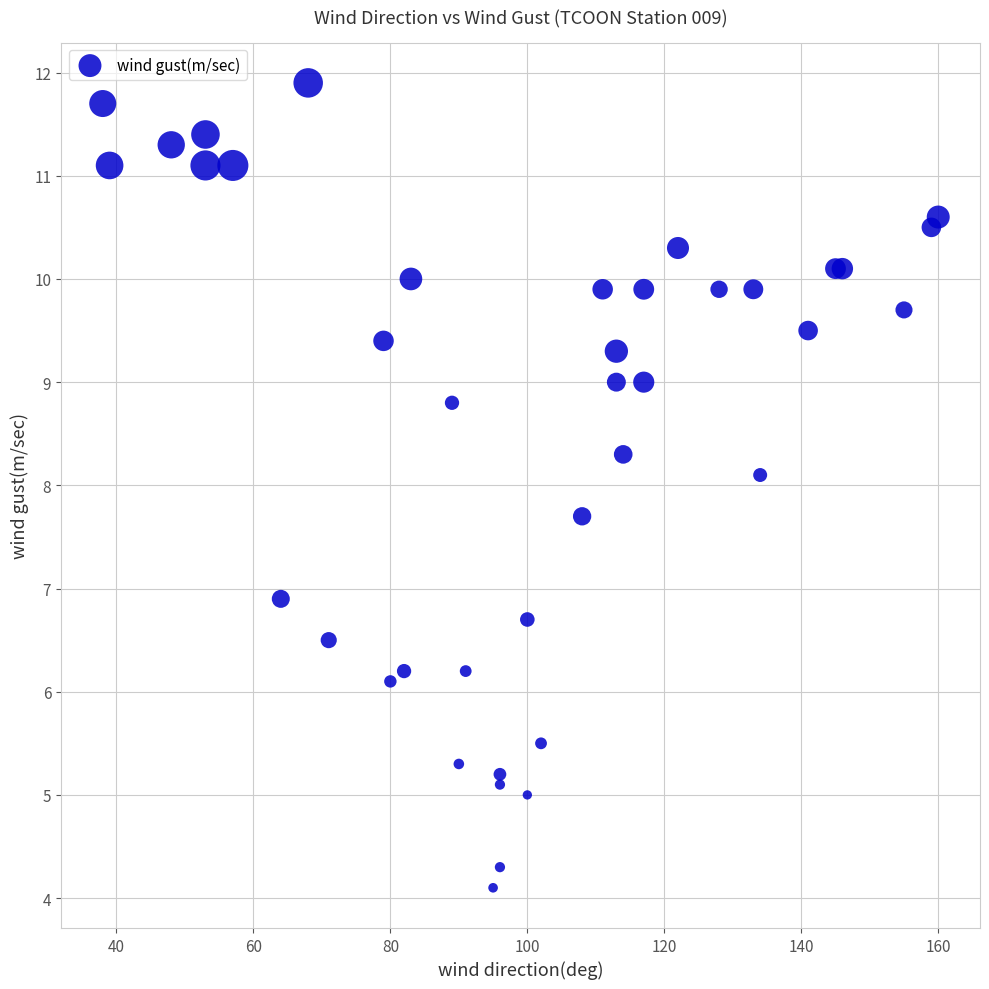

What Y value in the scatter plot is closest to 8?

8.1